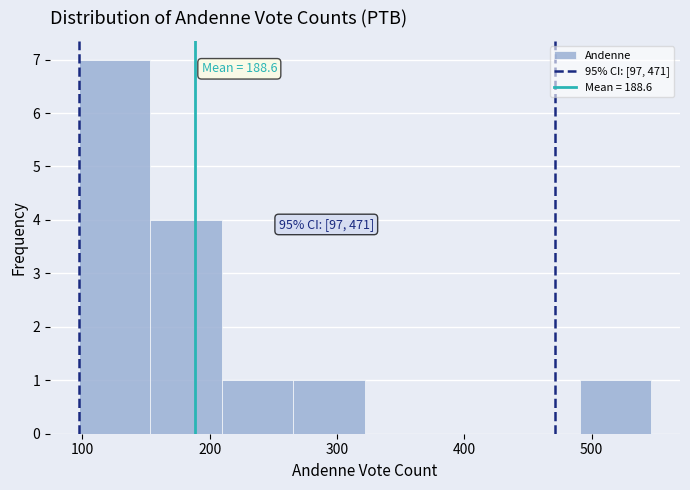

Over which range of the x-axis is the bar tallest?

100 to 150